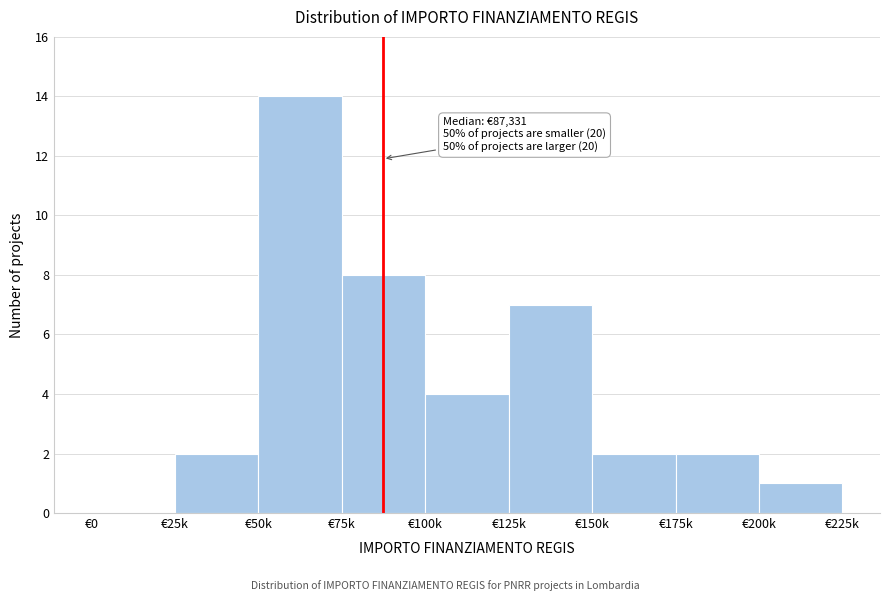

Reading right to left, extract all data points from this chart.

€200k=1	€175k=2	€150k=2	€125k=7	€100k=4	€75k=8	€50k=14	€25k=2	€0=0